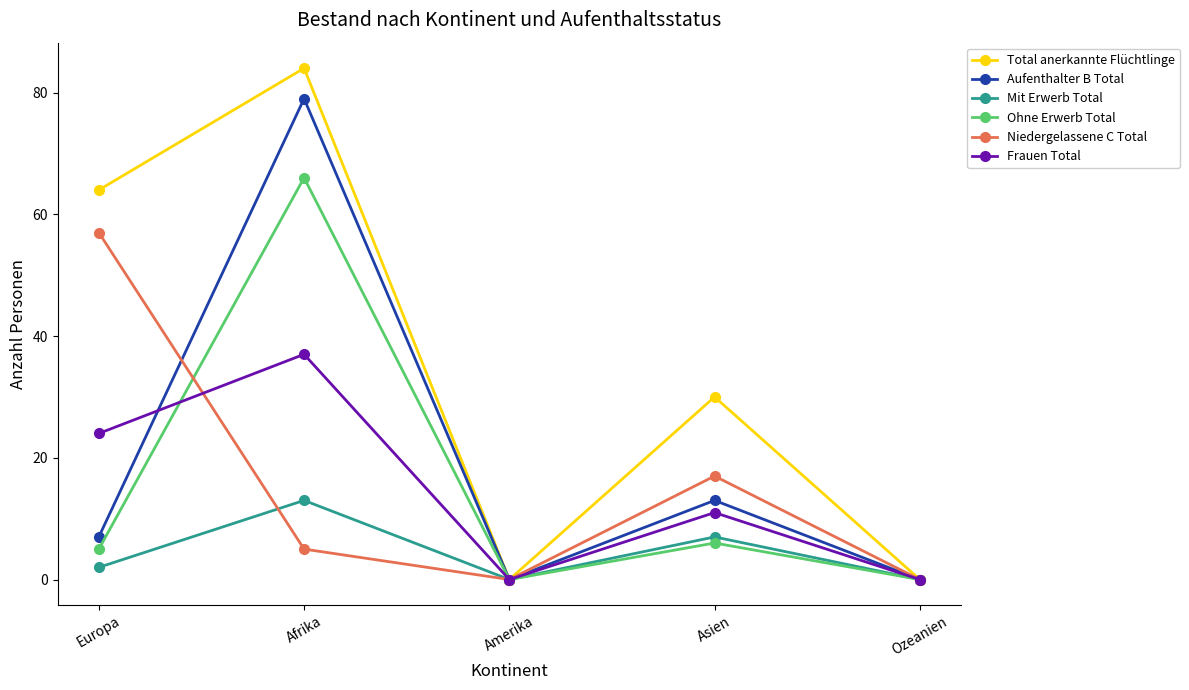

Reading left to right, list all the values displayed in this chart.

Total anerkannte Flüchtlinge: 64	84	0	30	0
Aufenthalter B Total: 7	79	0	13	0
Mit Erwerb Total: 2	13	0	7	0
Ohne Erwerb Total: 5	66	0	6	0
Niedergelassene C Total: 57	5	0	17	0
Frauen Total: 24	37	0	11	0